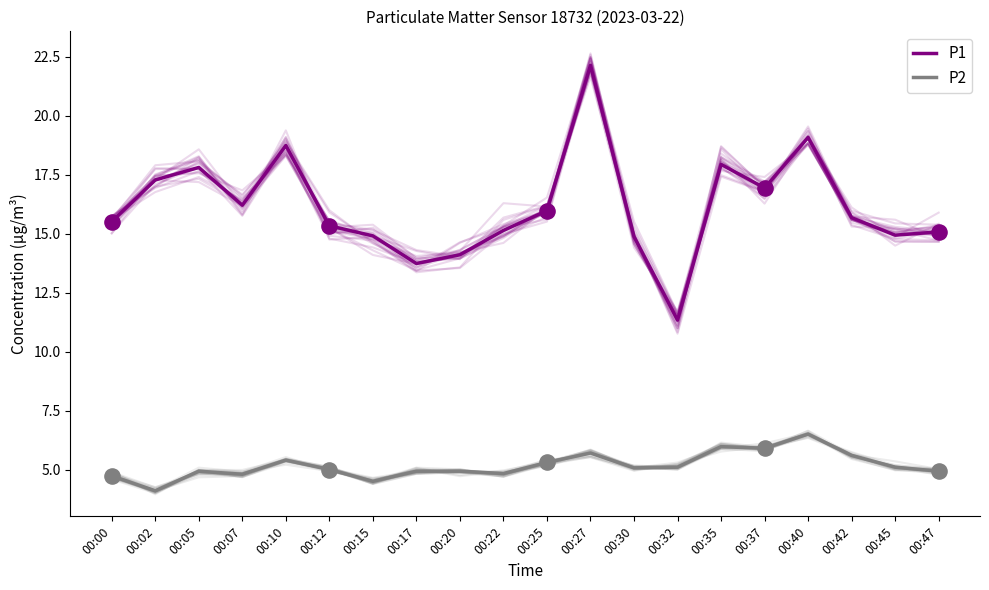

Which series contains the highest Y value?

P1